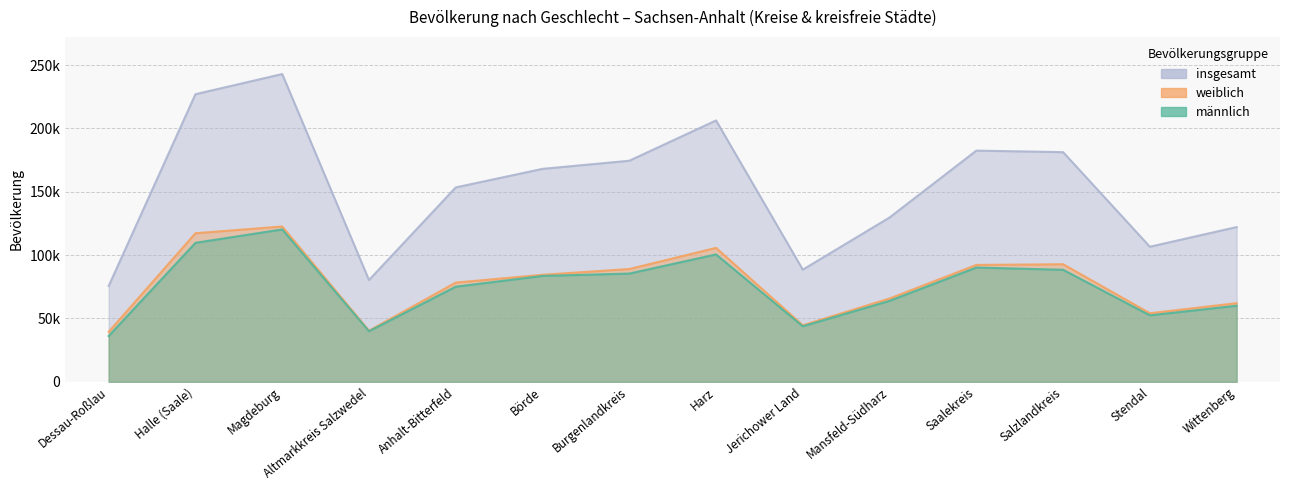

Which has a higher value, Halle (Saale) or Stendal?

Halle (Saale)